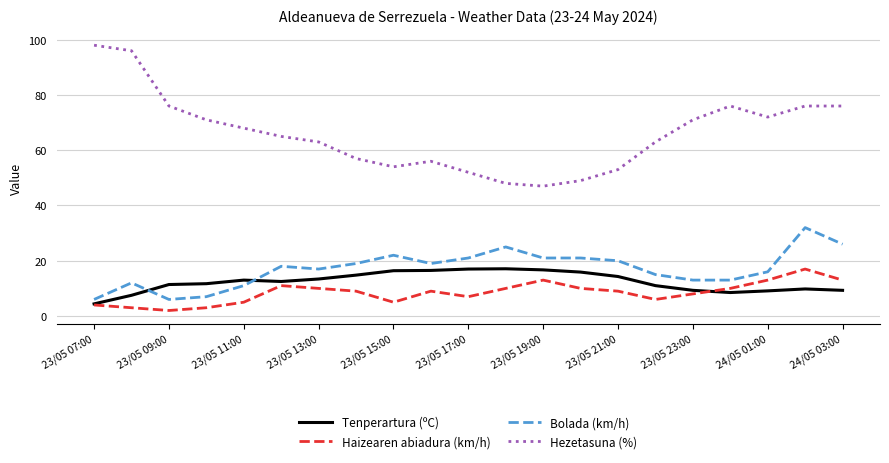

How many lines are shown in the chart?

4